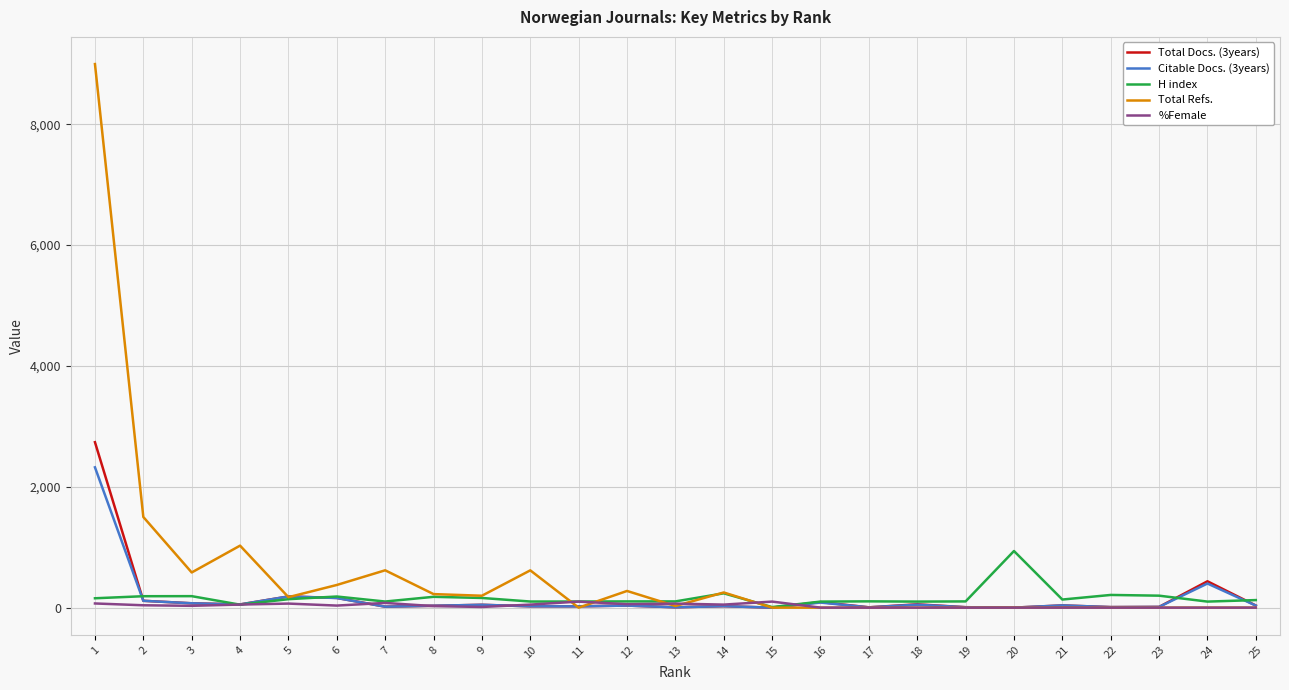

Which series has the largest range (max minus min)?

Total Refs.